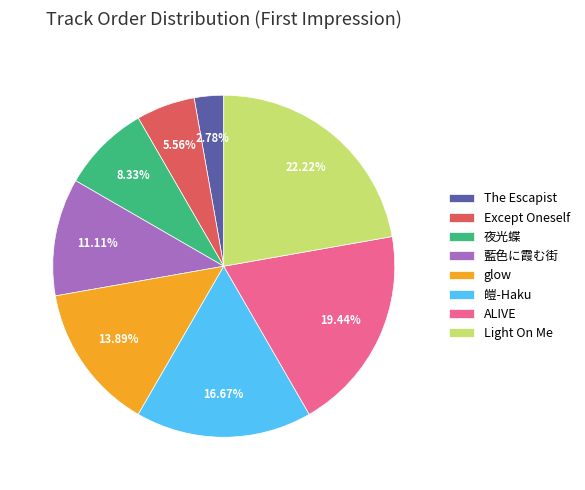

What is the ratio of the value at ALIVE to the value at 夜光蝶?

2.3